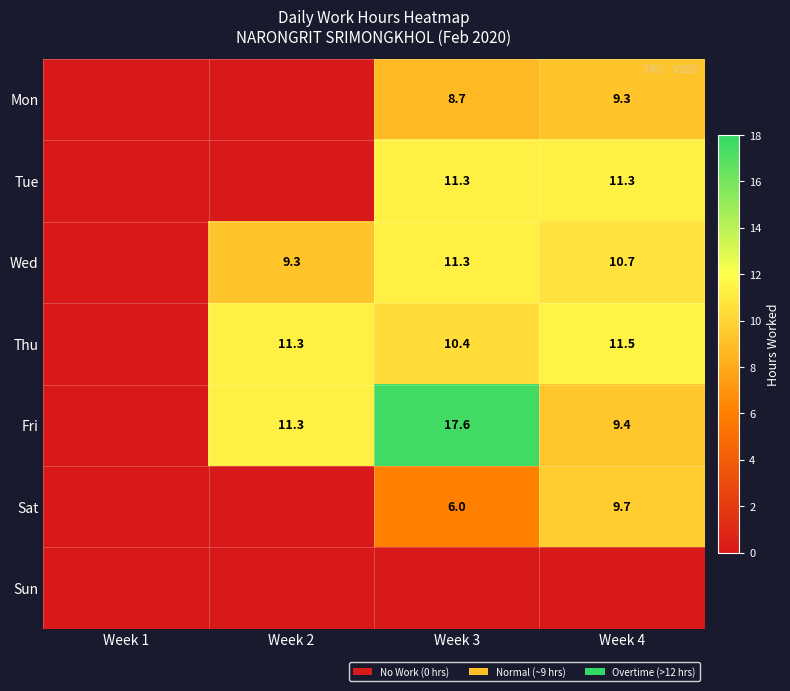

Is it true that Thu equals 11.5 at Week 4?

True